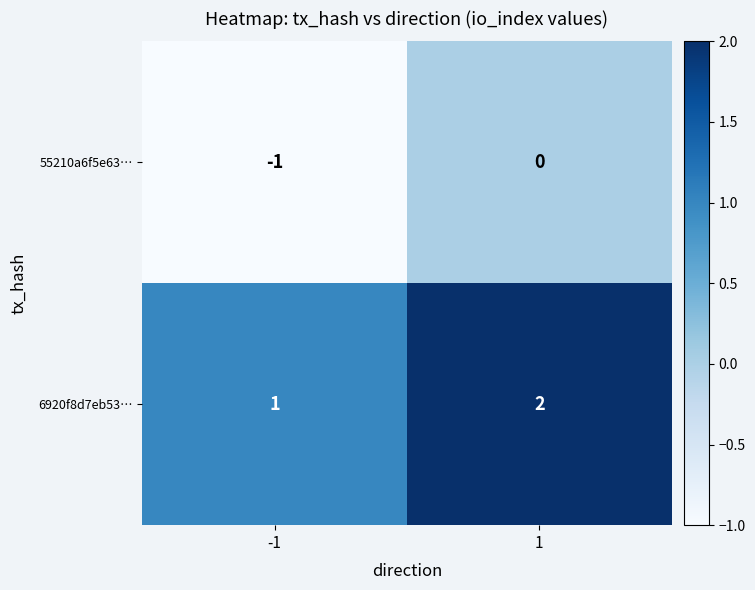

Reading left to right, list all the values displayed in this chart.

55210a6f5e63…: -1	0
6920f8d7eb53…: 1	2